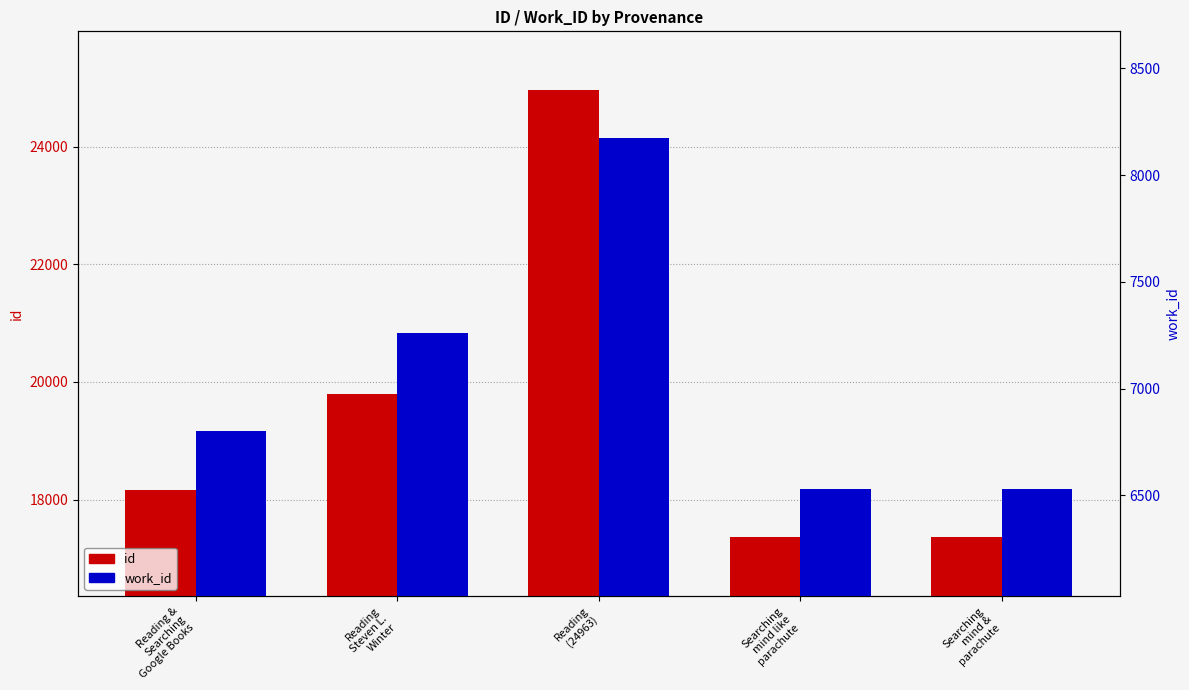

The value of work_id at Reading
Steven L.
Winter is 10176. True or false?

False